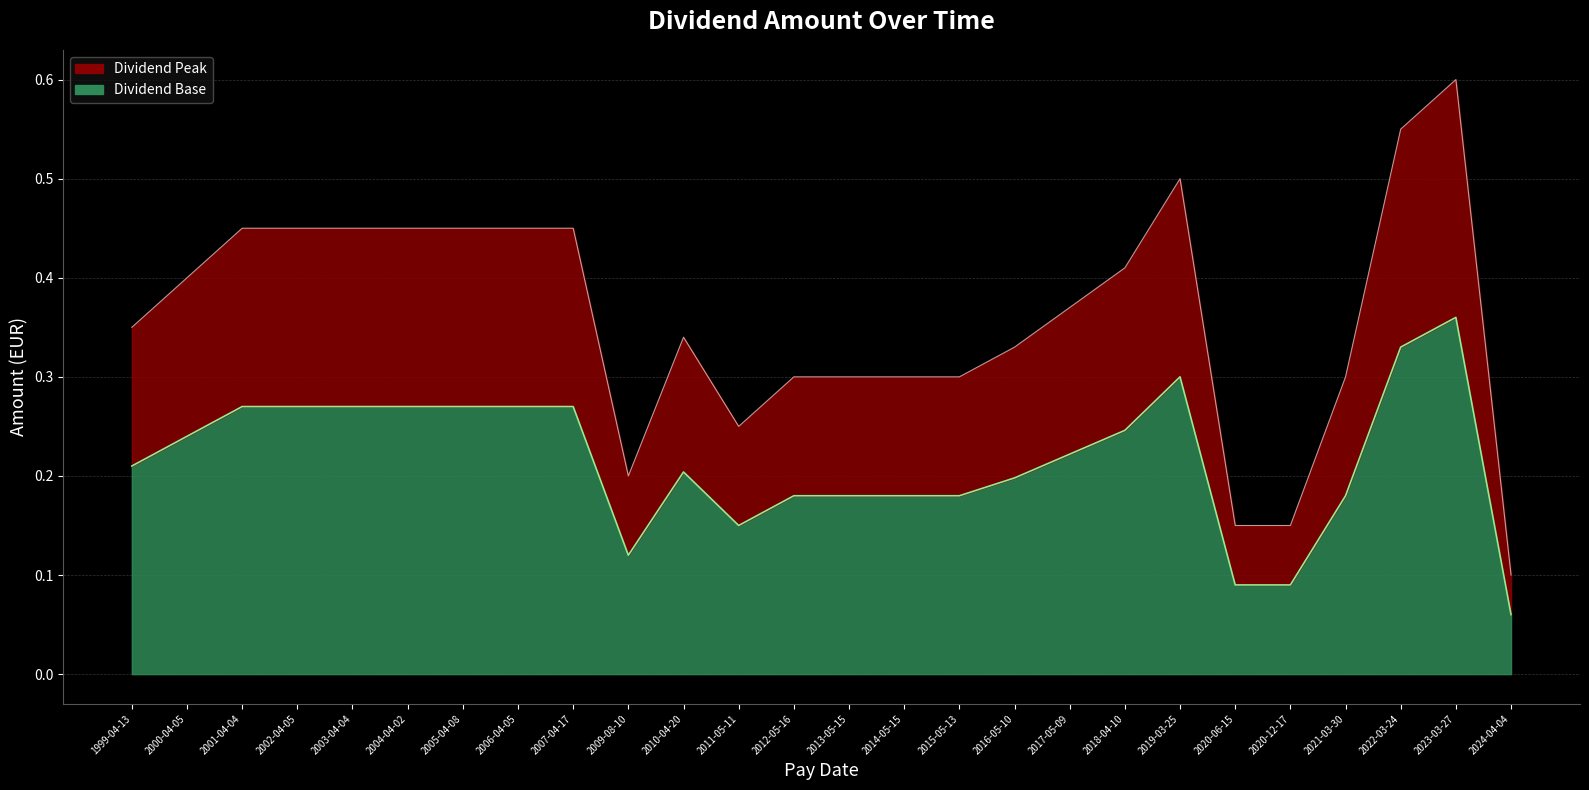

What is the average value?

0.4